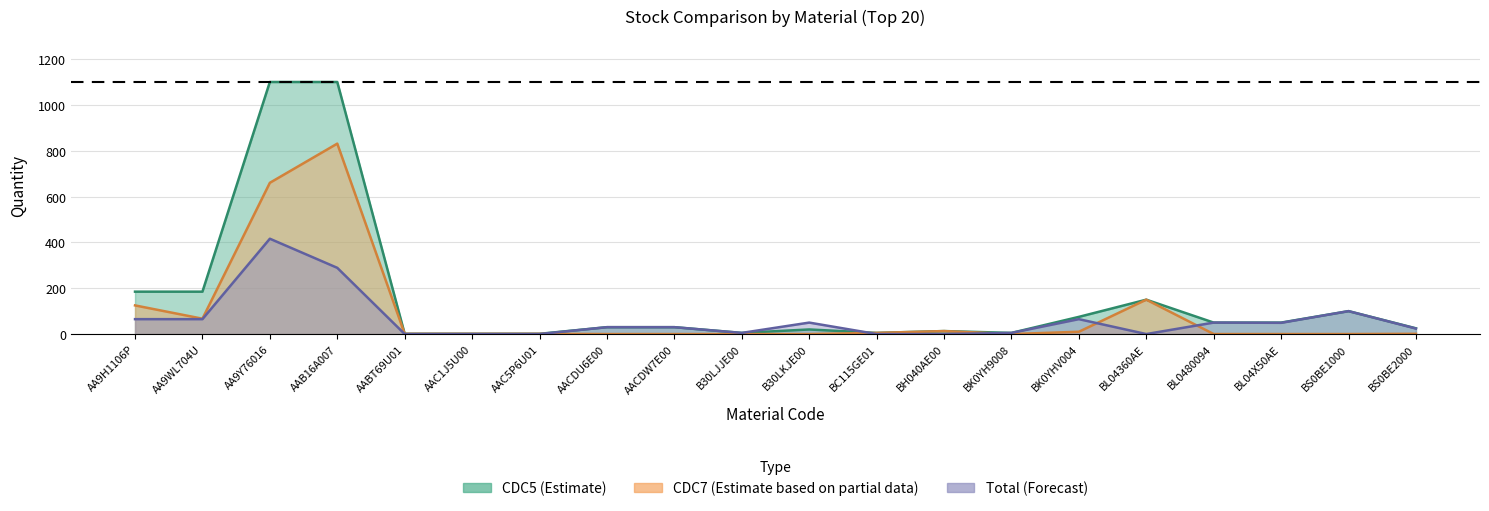

What is the maximum value shown in the chart?

1100